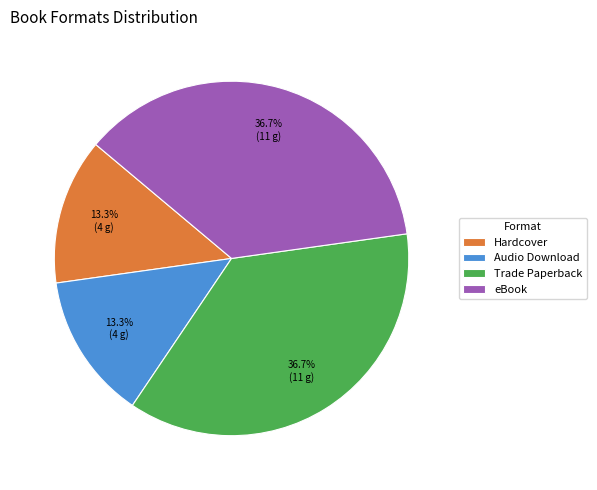

Approximately how many times larger is the value at Audio Download compared to eBook?

0.4